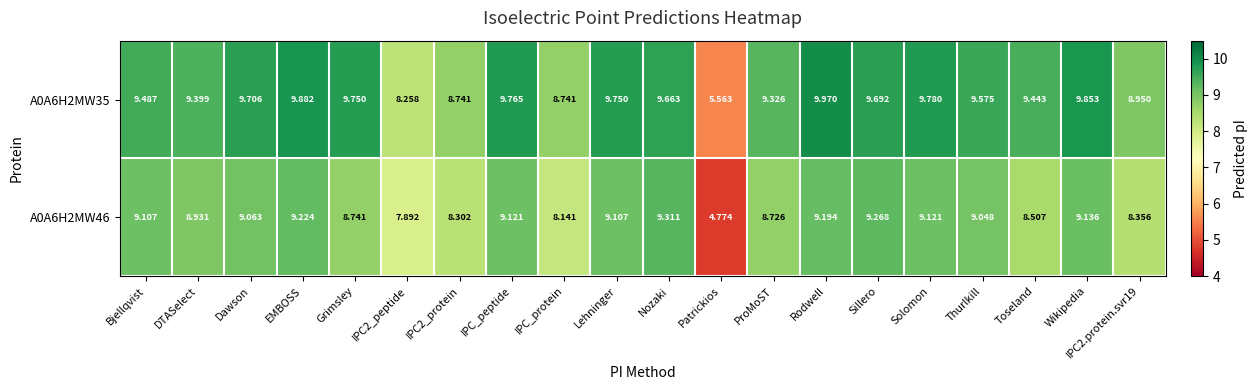

At which category does the chart reach its peak across all series?

Rodwell